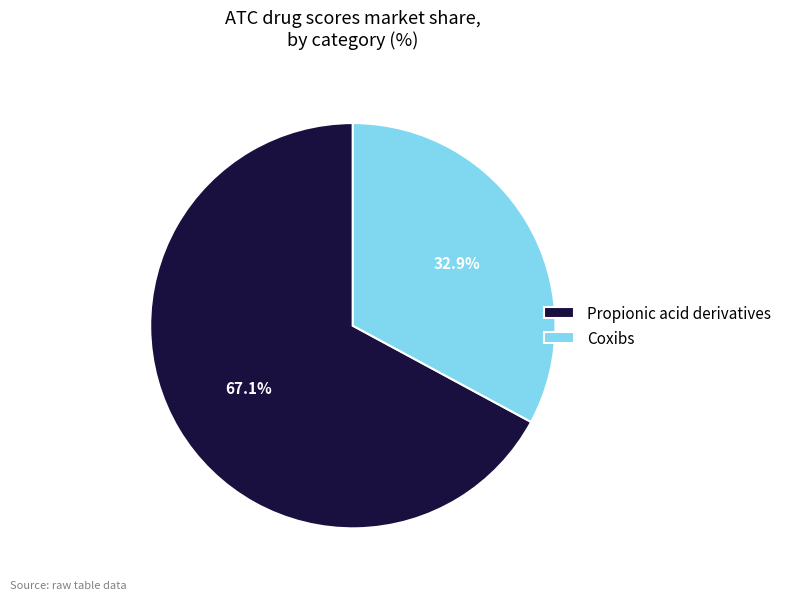

What is the majority slice?

Propionic acid derivatives